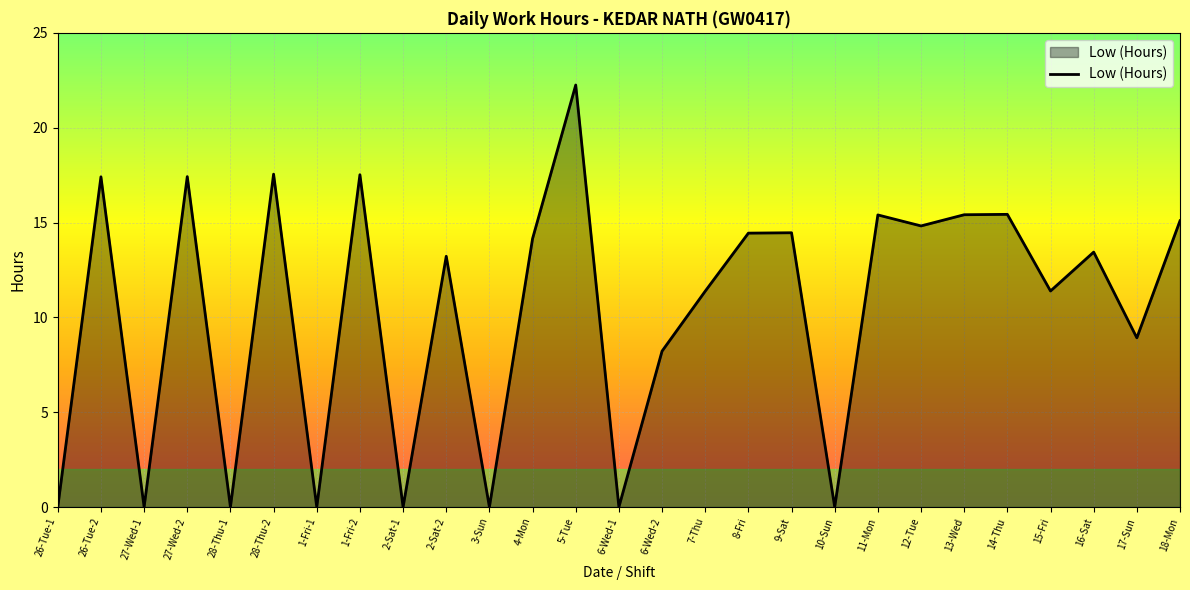

What is the change in value from 26-Tue-1 to 11-Mon?

+15.4